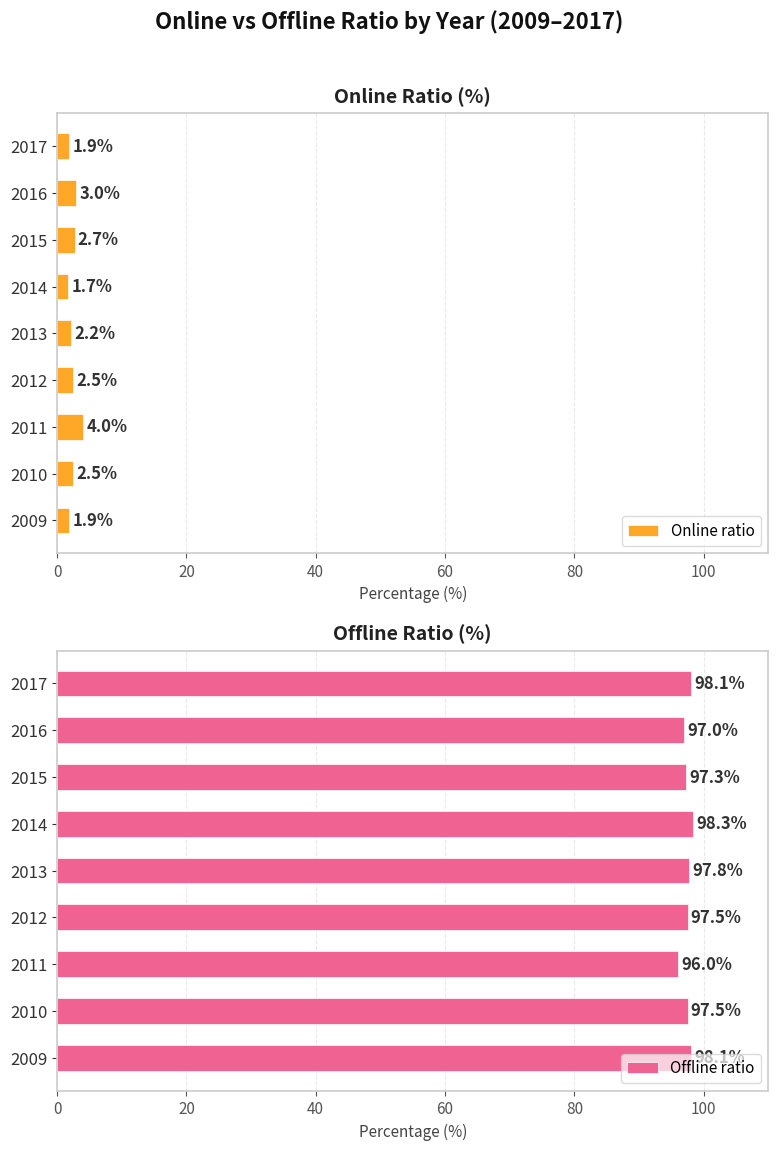

At how many categories does at least one series exceed 33?

9